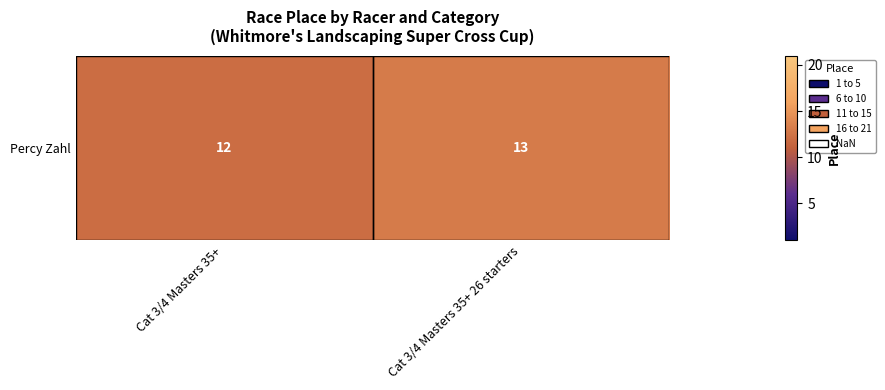

What is the ratio of the value at Cat 3/4 Masters 35+ to the value at Cat 3/4 Masters 35+ 26 starters?

0.9